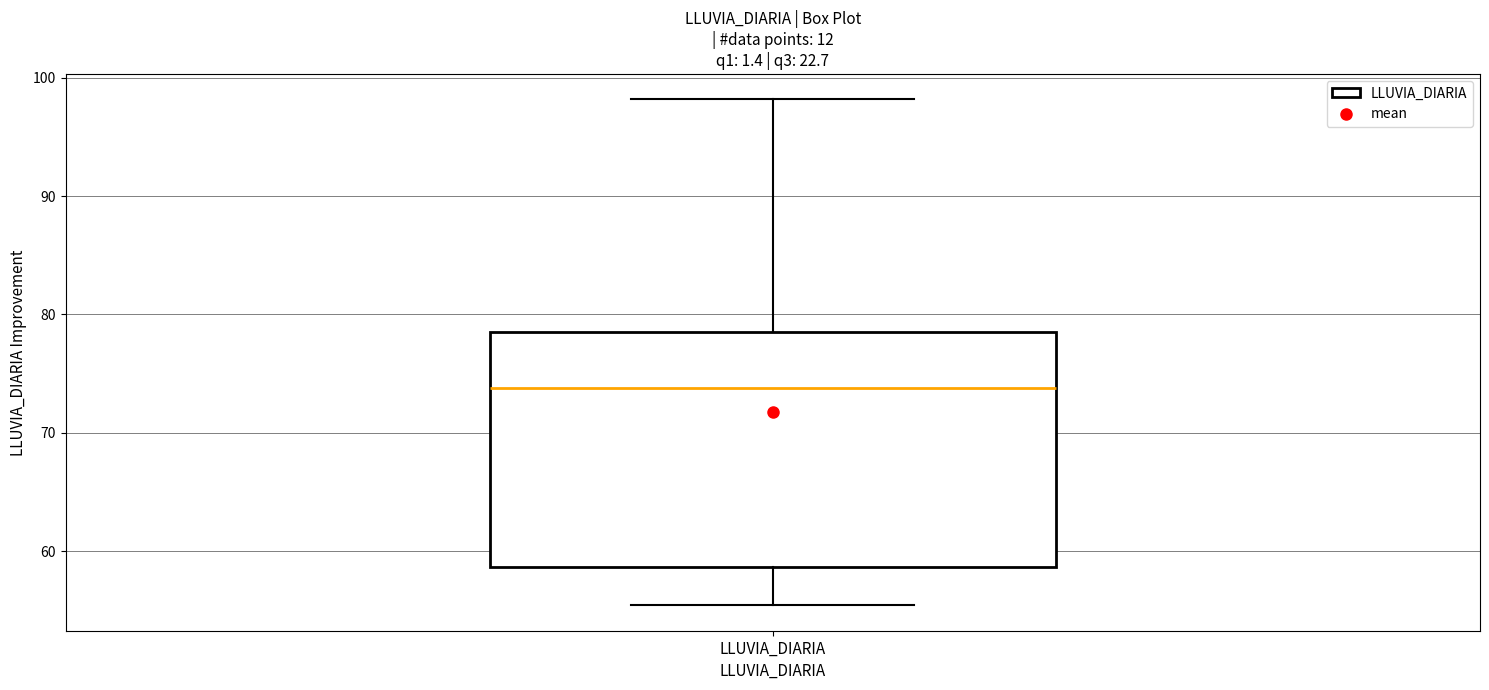

Read this box plot against the y-axis: the position of the median line, the range covered by the box, and the ends of both whiskers. The values are not printed on the chart, so give them approximately, as read against the axis.

median 74, box 59 to 79, whiskers 55 to 98